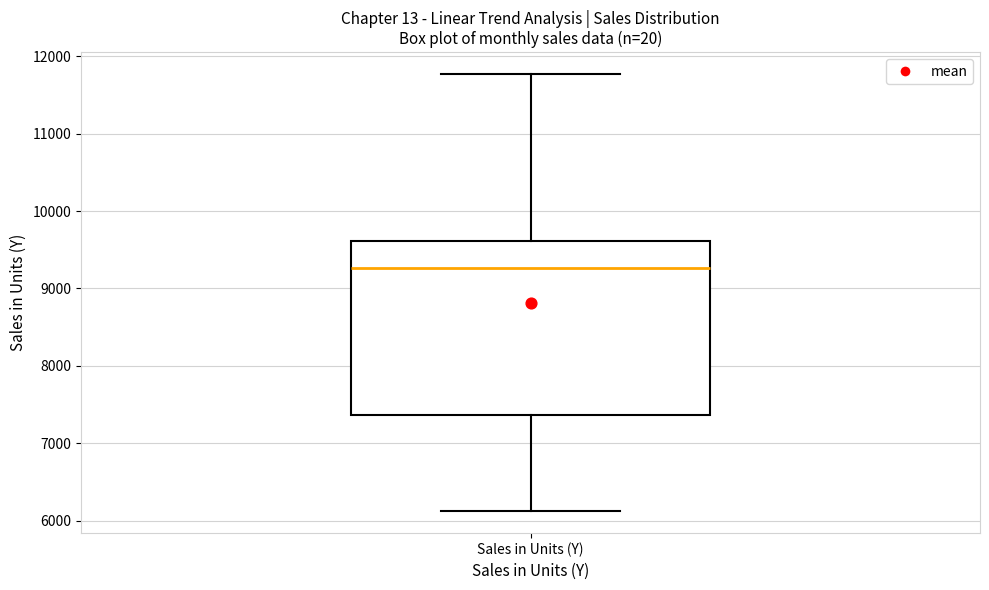

Transcribe this box plot: give where the median line is, the range the box spans, and where the two whiskers end, as read against the y-axis. The values are not printed on the chart, so give them approximately, as read against the axis.

median 9300, box 7400 to 9600, whiskers 6100 to 11800